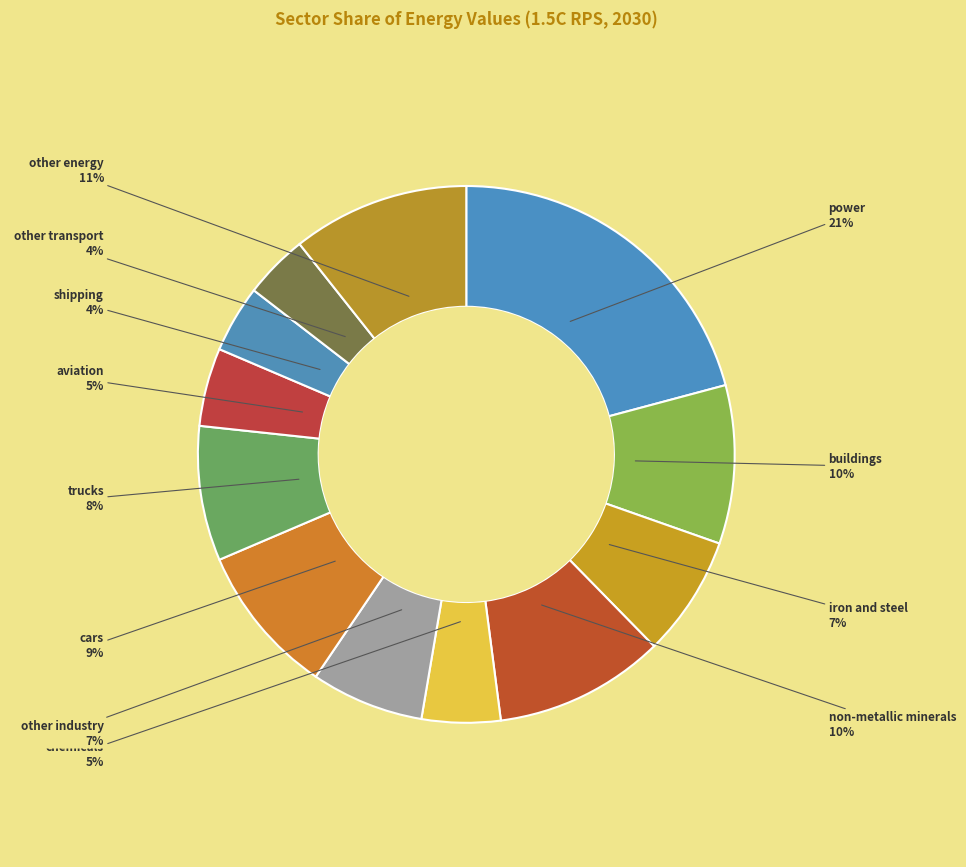

How many segments does this pie chart have?

12